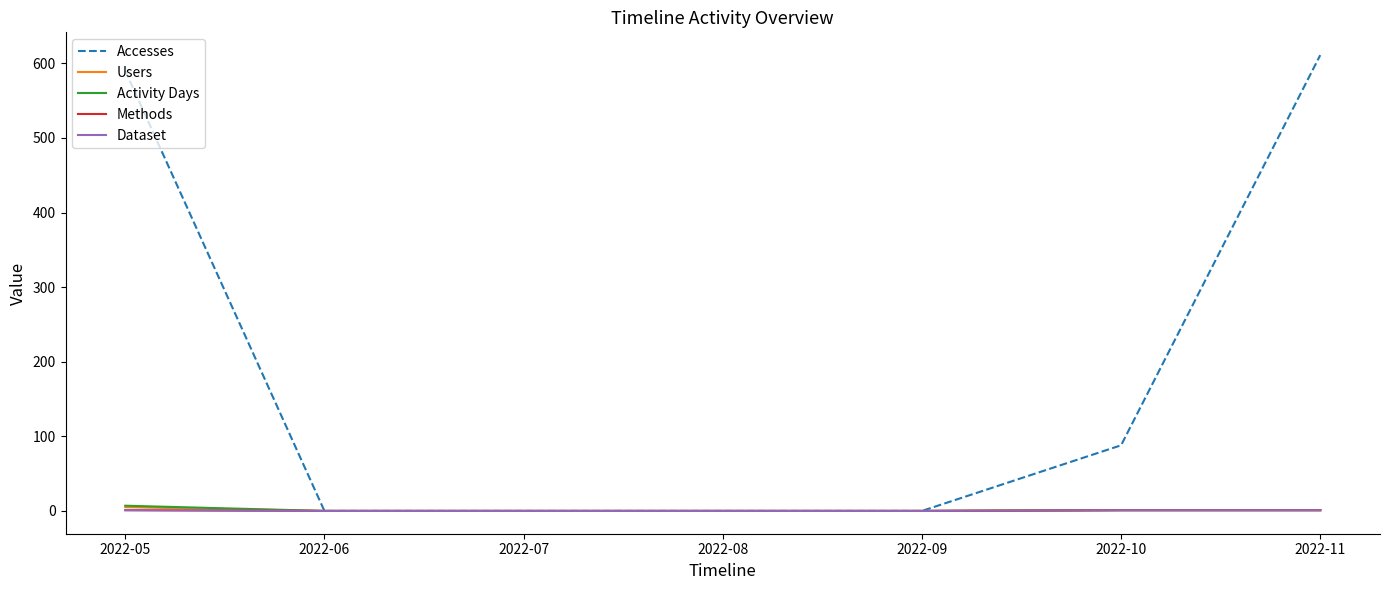

Does the chart have visible grid lines?

No